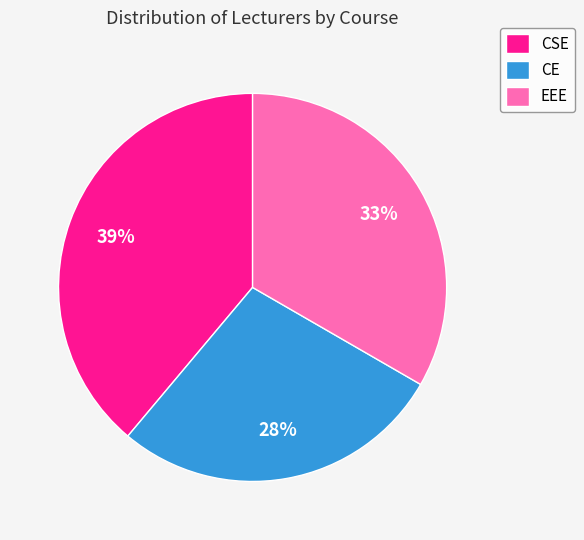

Which has a higher value, CE or EEE?

EEE